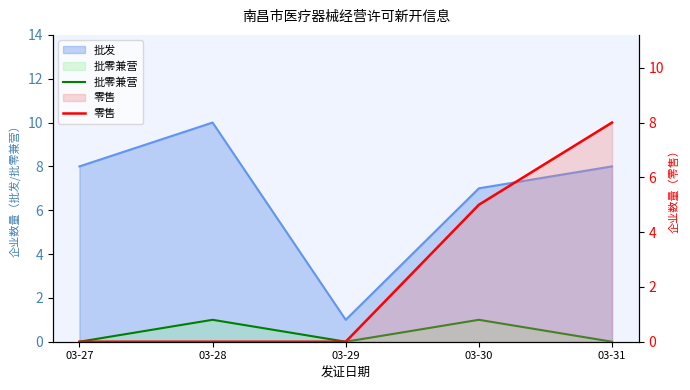

Is it true that 批零兼营 equals 0 at 03-30?

False